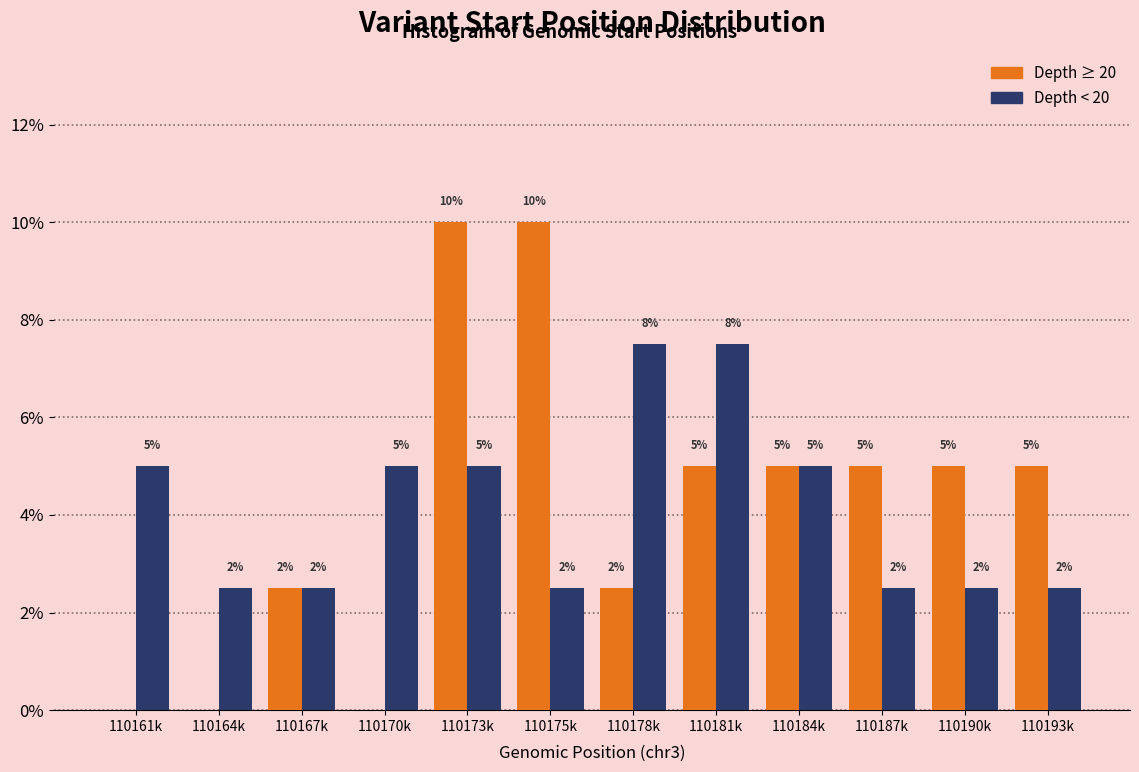

At which label does Depth ≥ 20 first exceed 5?

110173k